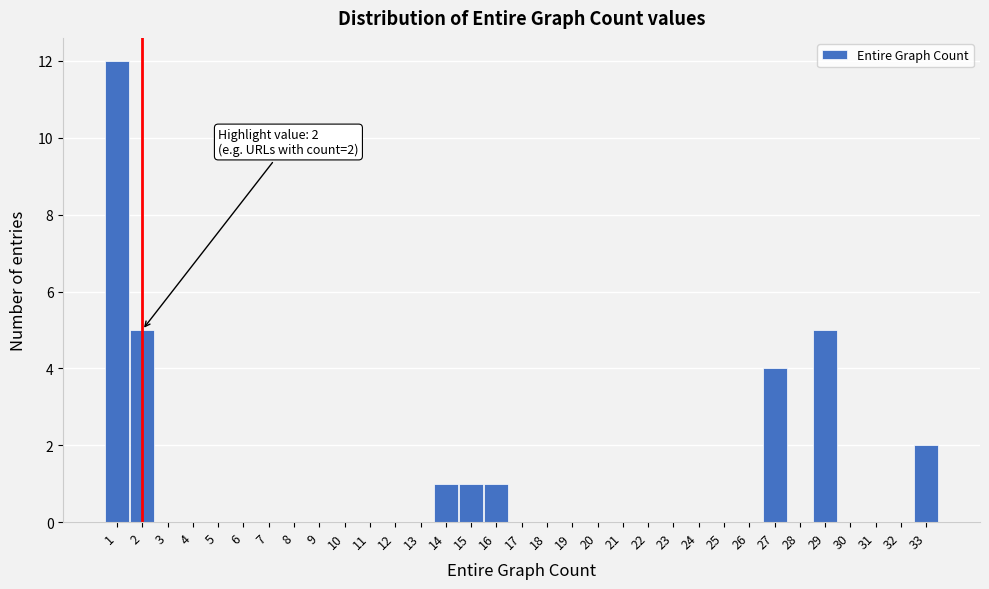

Over which range of the x-axis is the bar tallest?

0.5 to 1.5